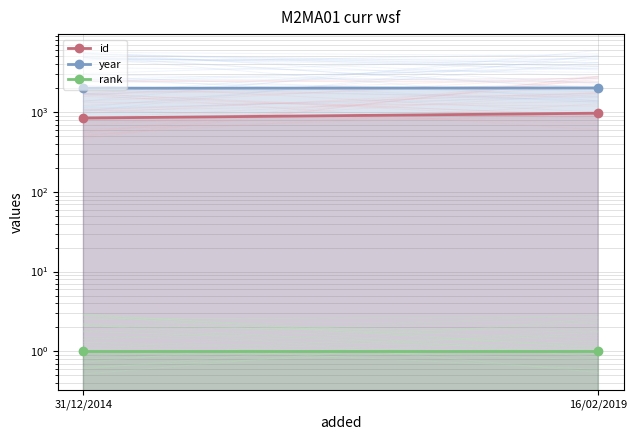

Which series has the largest range (max minus min)?

id